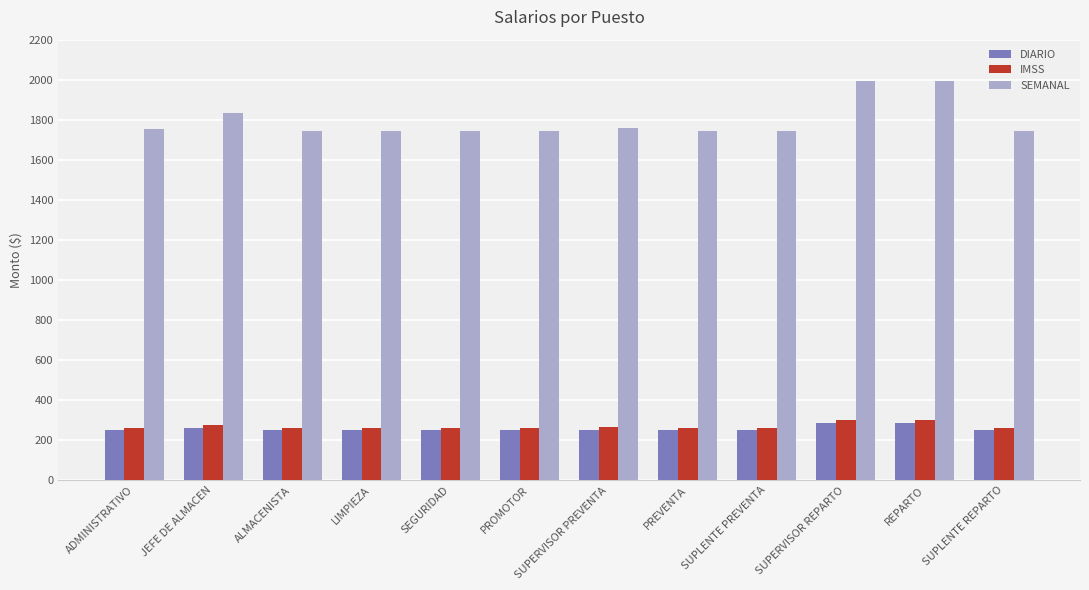

What is the label of the 1st bar from the left?

ADMINISTRATIVO